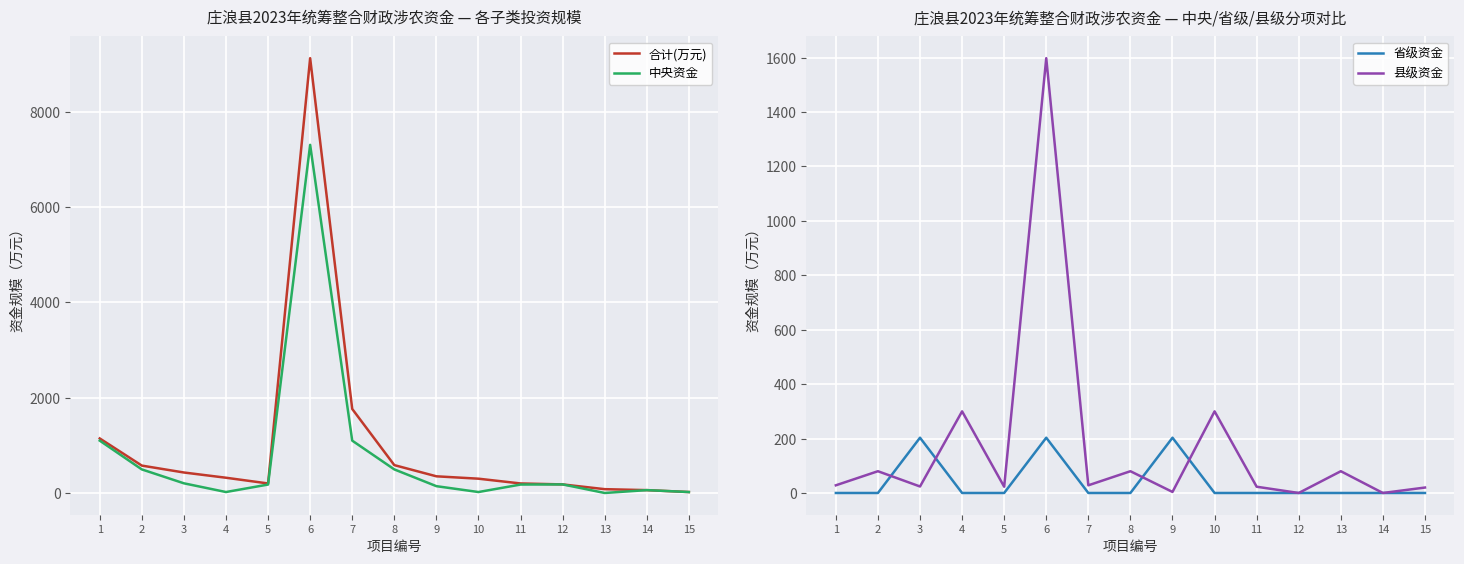

Where does the 县级资金 series first go above 28?

1